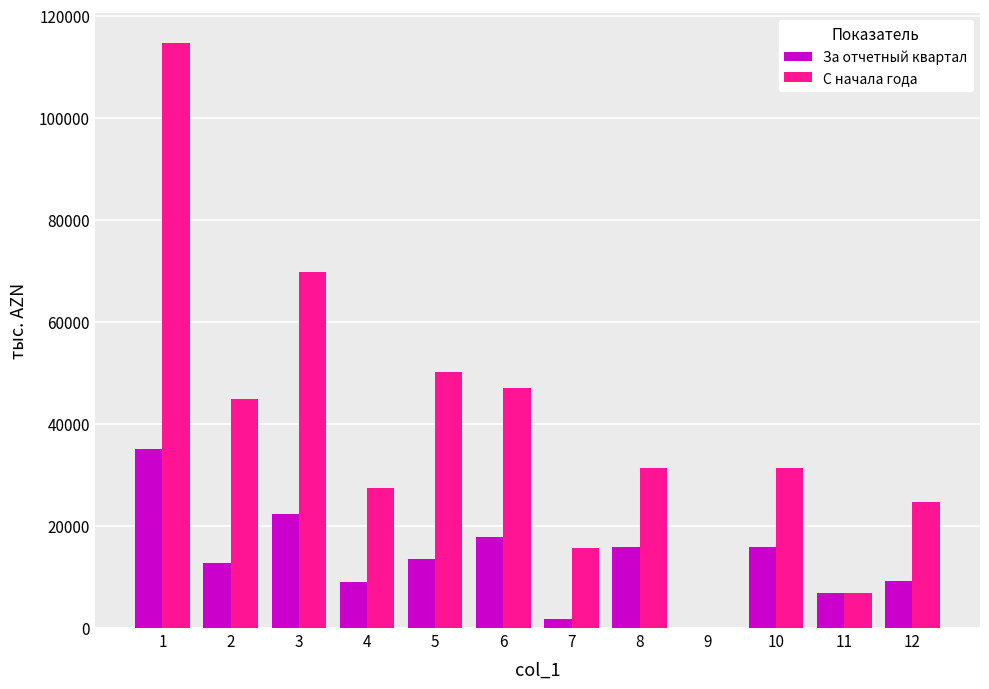

What is the total value across all series at 10?

47388.4